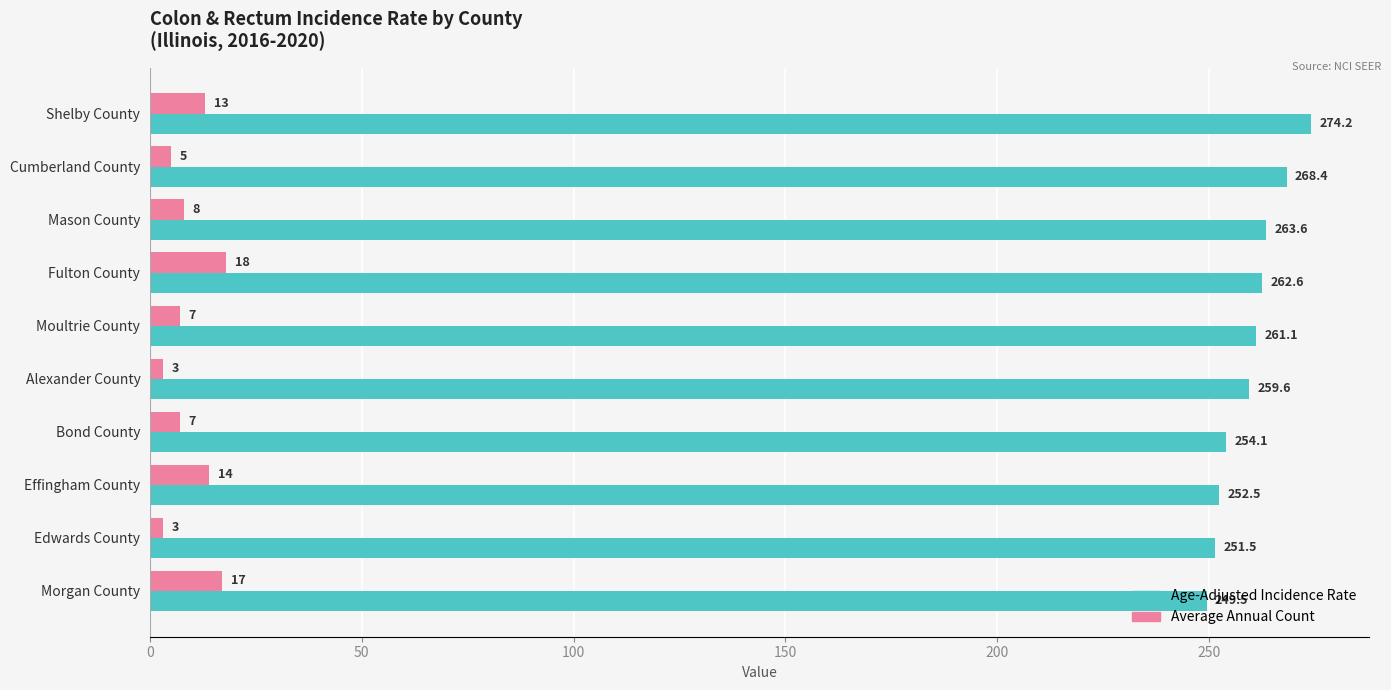

Which series has the largest range (max minus min)?

Age-Adjusted Incidence Rate